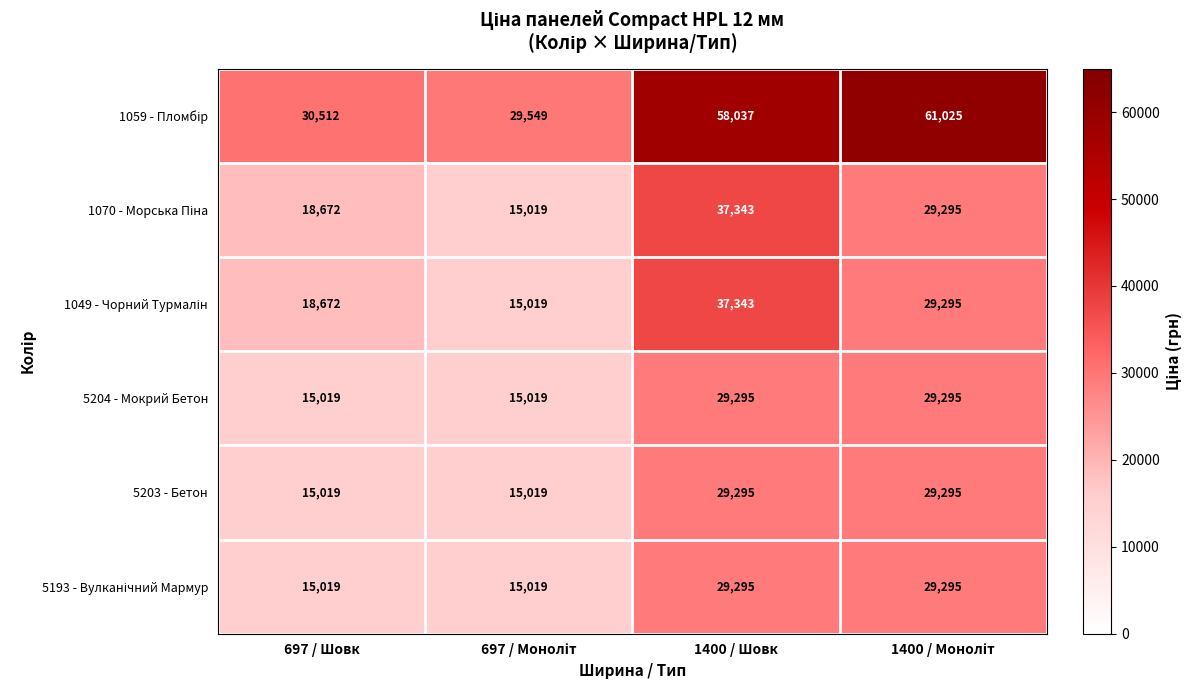

What is the sum of all 5204 - Мокрий Бетон values?

88628